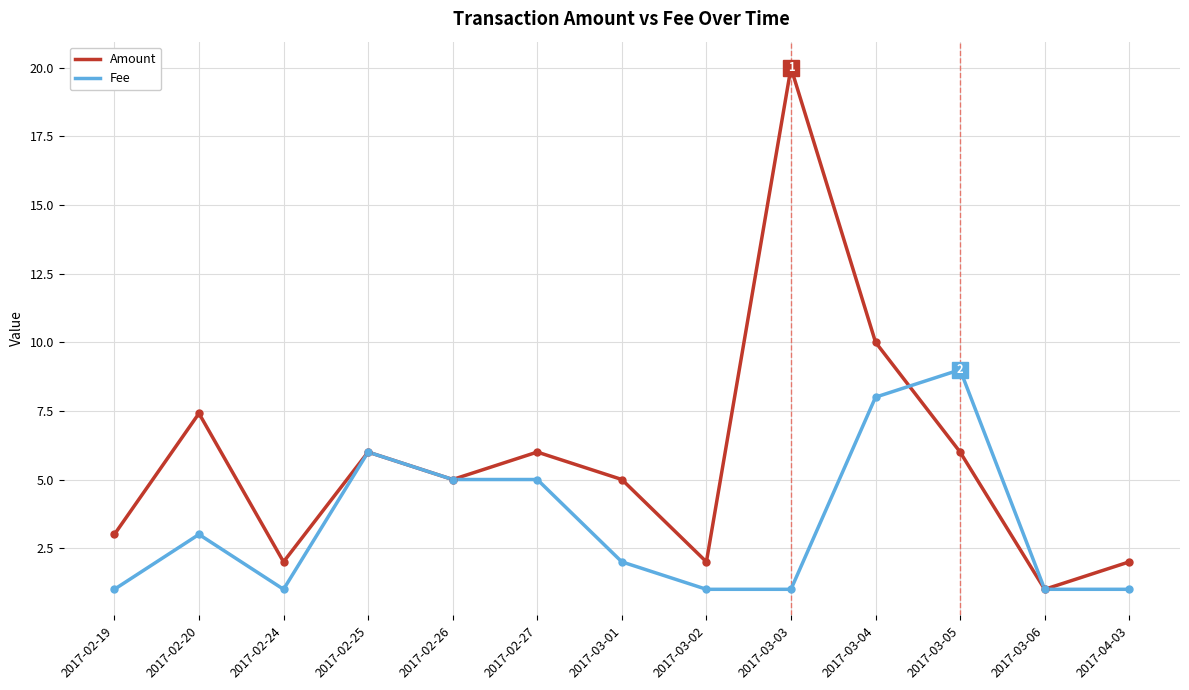

Reading left to right, extract all data points from this chart.

Amount: 2017-02-19=3.0	2017-02-20=7.4	2017-02-24=2.0	2017-02-25=6.0	2017-02-26=5.0	2017-02-27=6.0	2017-03-01=5.0	2017-03-02=2.0	2017-03-03=20.0	2017-03-04=10.0	2017-03-05=6.0	2017-03-06=1.0	2017-04-03=2.0
Fee: 2017-02-19=1.0	2017-02-20=3.0	2017-02-24=1.0	2017-02-25=6.0	2017-02-26=5.0	2017-02-27=5.0	2017-03-01=2.0	2017-03-02=1.0	2017-03-03=1.0	2017-03-04=8.0	2017-03-05=9.0	2017-03-06=1.0	2017-04-03=1.0